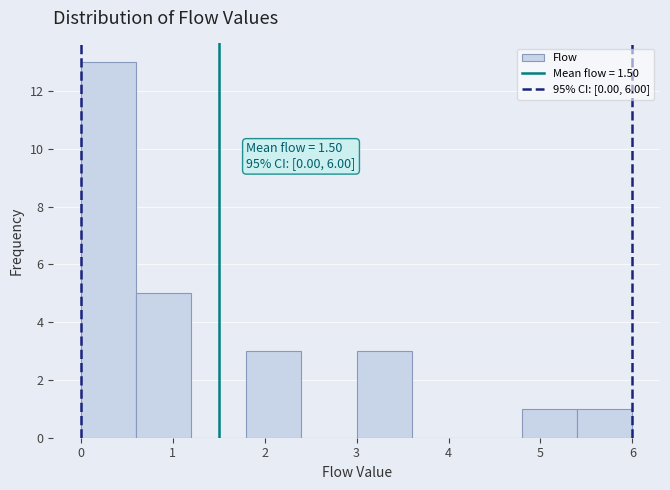

Over which range of the x-axis is the bar tallest?

0.0 to 0.6